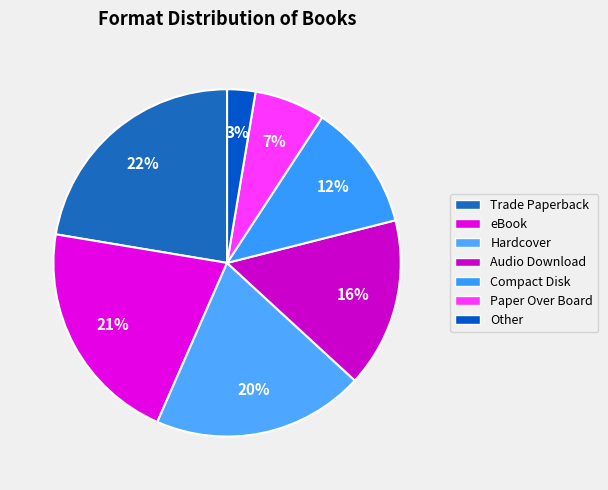

To the nearest percent, what is the combined percentage of Paper Over Board and eBook?

28%